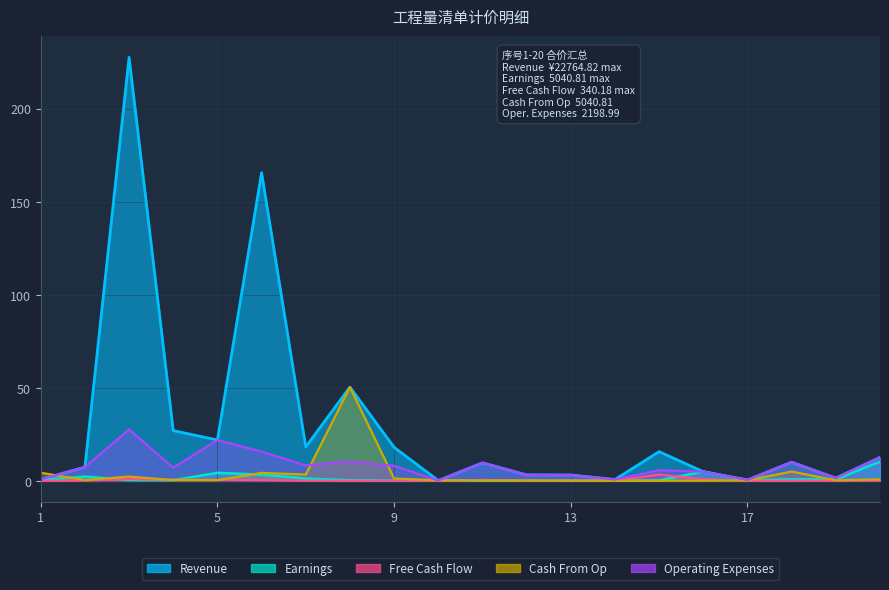

How many categories are shown in the chart?

20